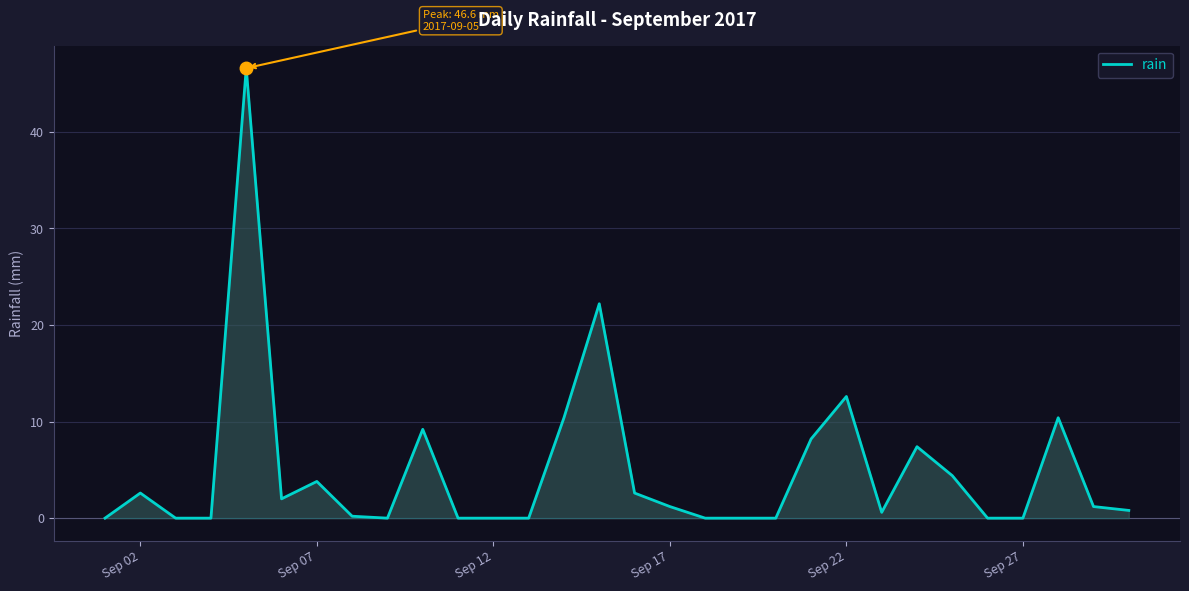

What is the difference between the maximum and minimum values?

46.6